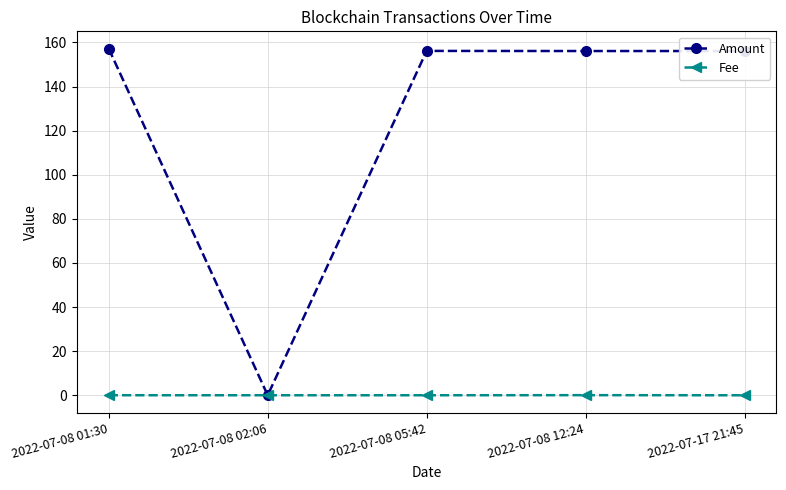

How many values in Amount are above zero?

4